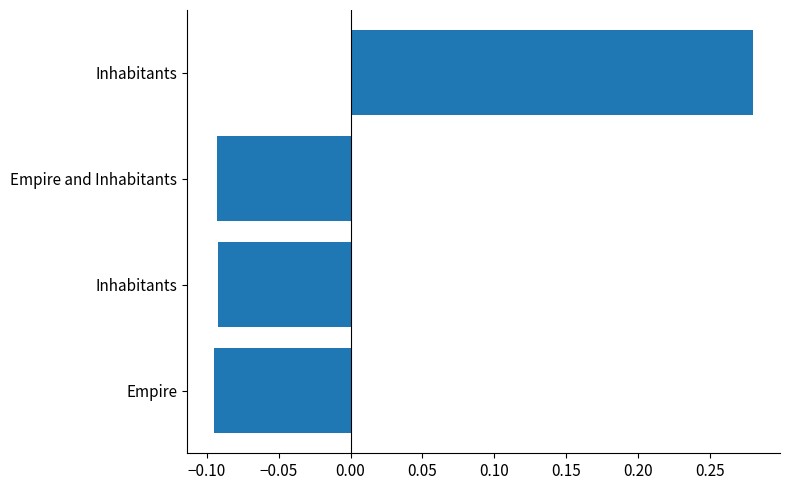

What is the difference between the maximum and second lowest values?

0.4